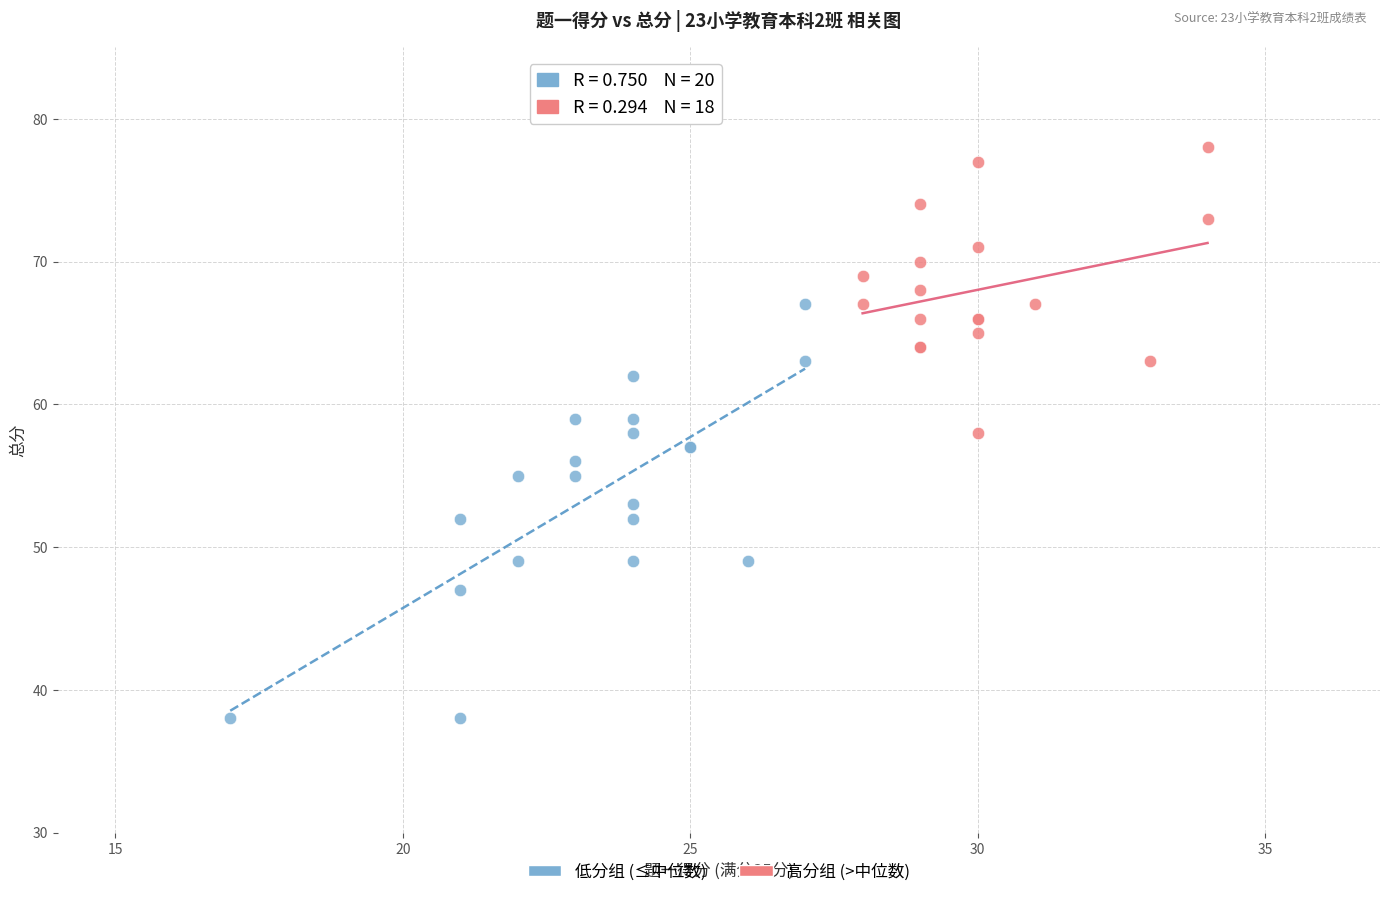

Which series reaches the minimum Y coordinate?

低分组 (≤中位数)